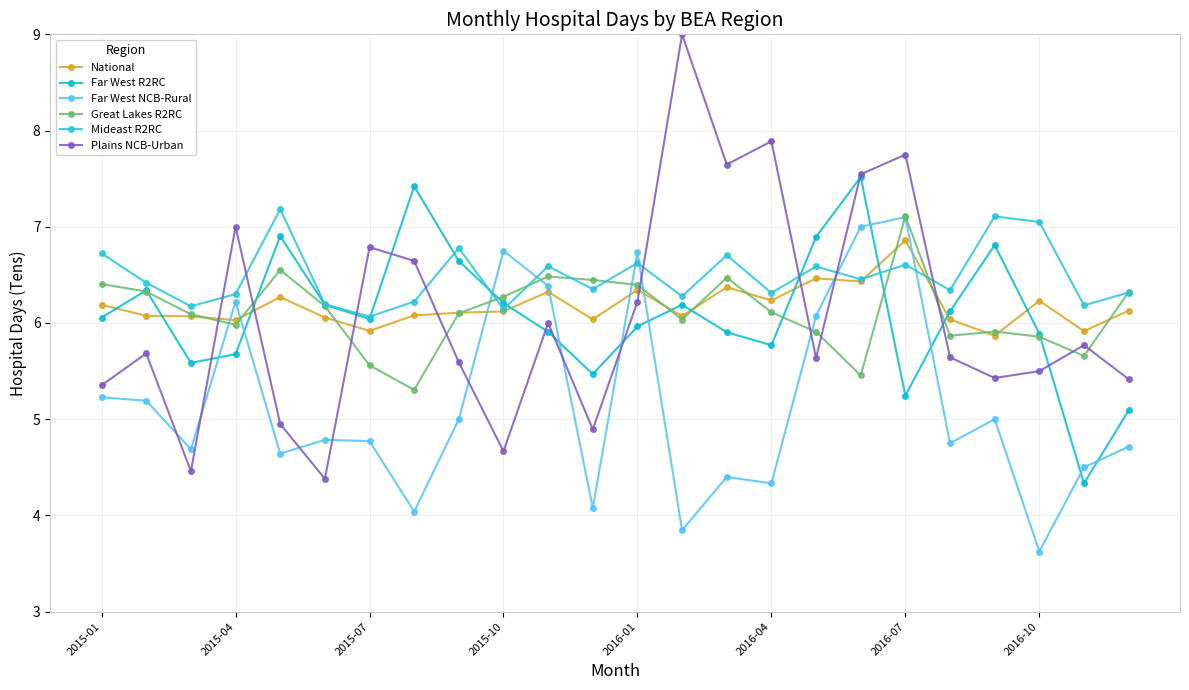

Does the chart display data point markers on the line(s)?

Yes